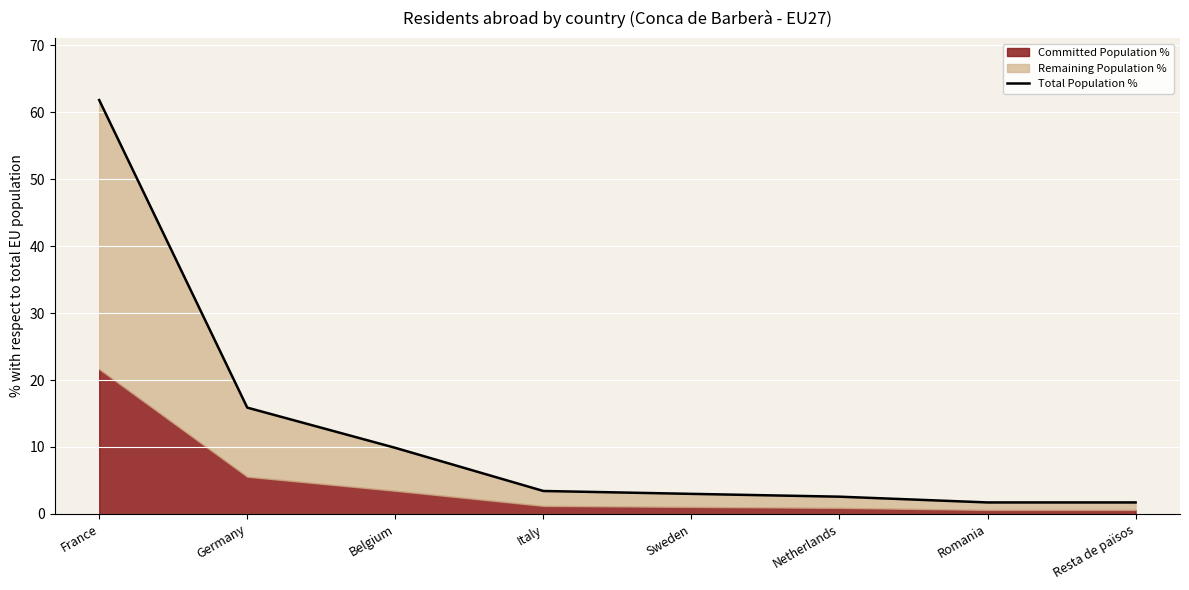

What is the smallest value displayed?

1.7